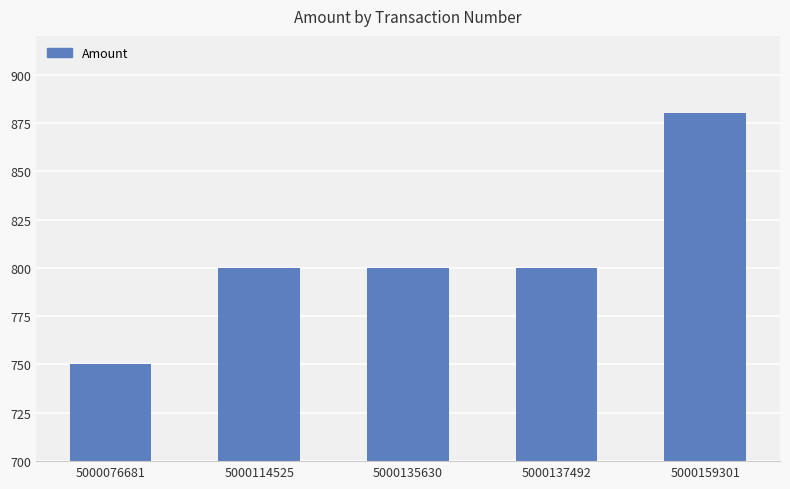

Does the chart contain any negative values?

No